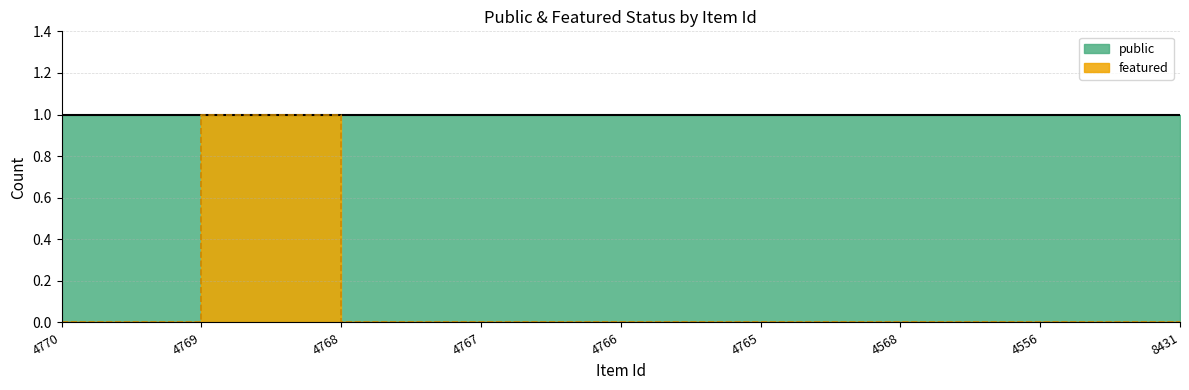

Where is the data nearest to the value 0?

4770